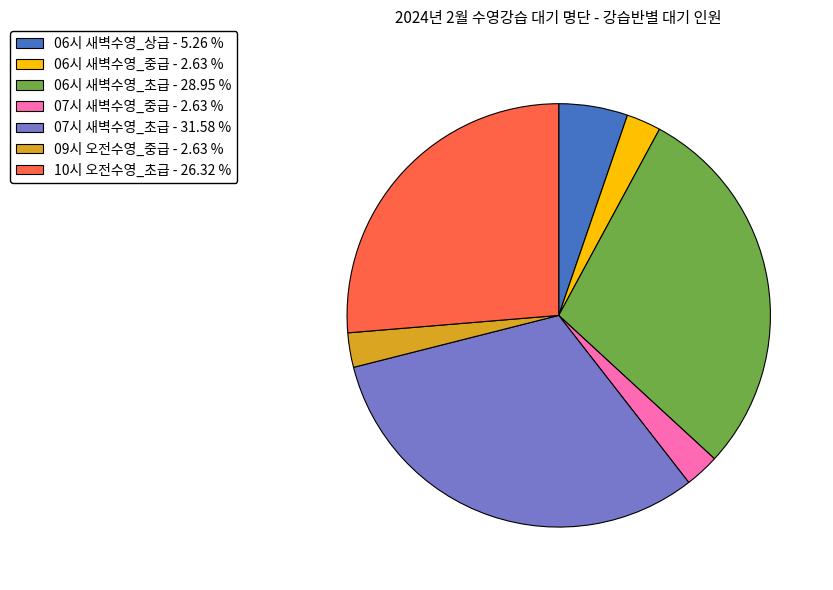

Is the sum of 09시 오전수영_중급 and 06시 새벽수영_초급 greater than half?

No